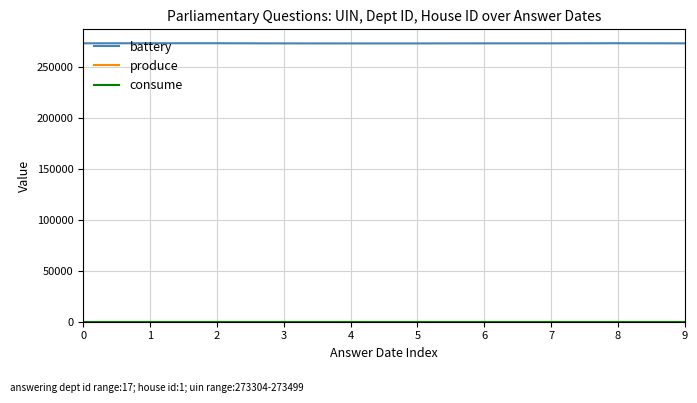

What is the maximum value shown in the chart?

273499